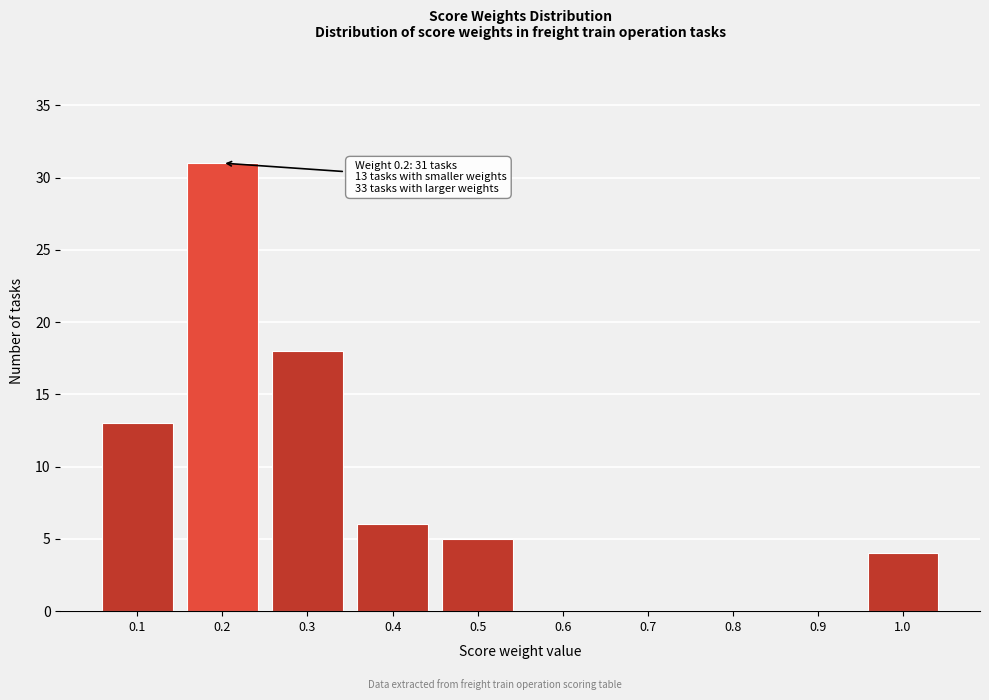

Over which range of the x-axis is the bar tallest?

0.15 to 0.25